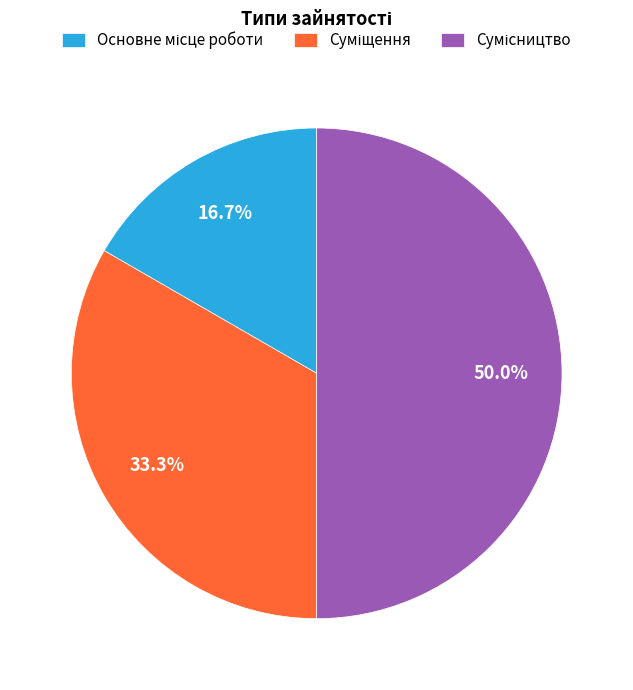

Count the number of slices in the pie.

3